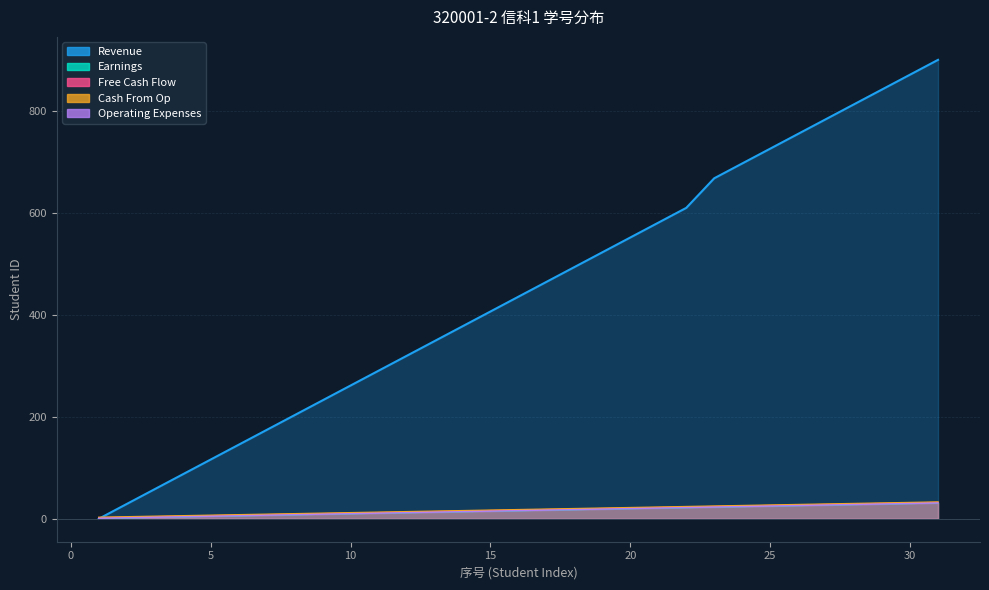

Which series has the widest spread of values?

Revenue